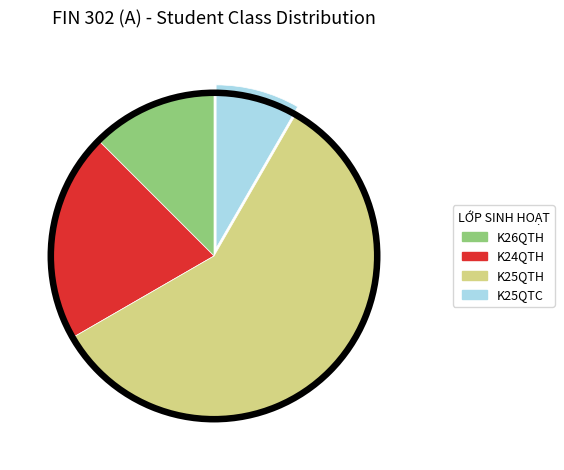

What is the smallest slice in the pie chart?

K25QTC